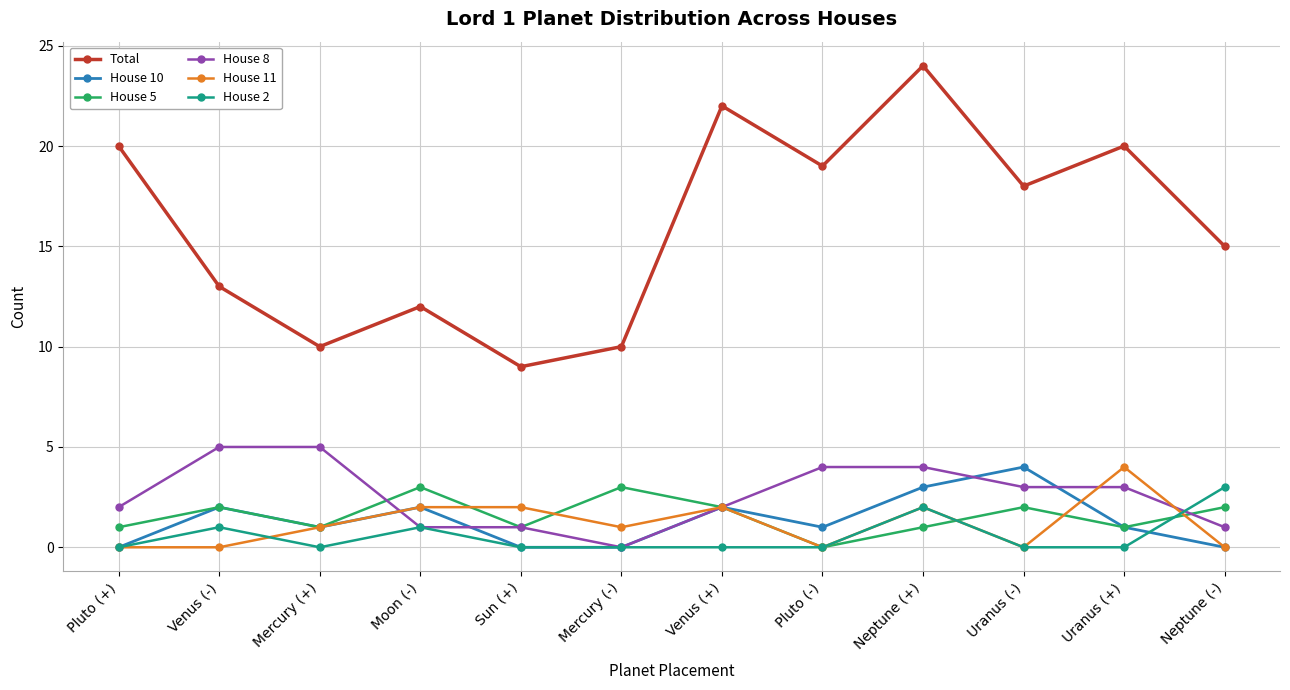

The value of House 2 at Sun (+) is 0. True or false?

True